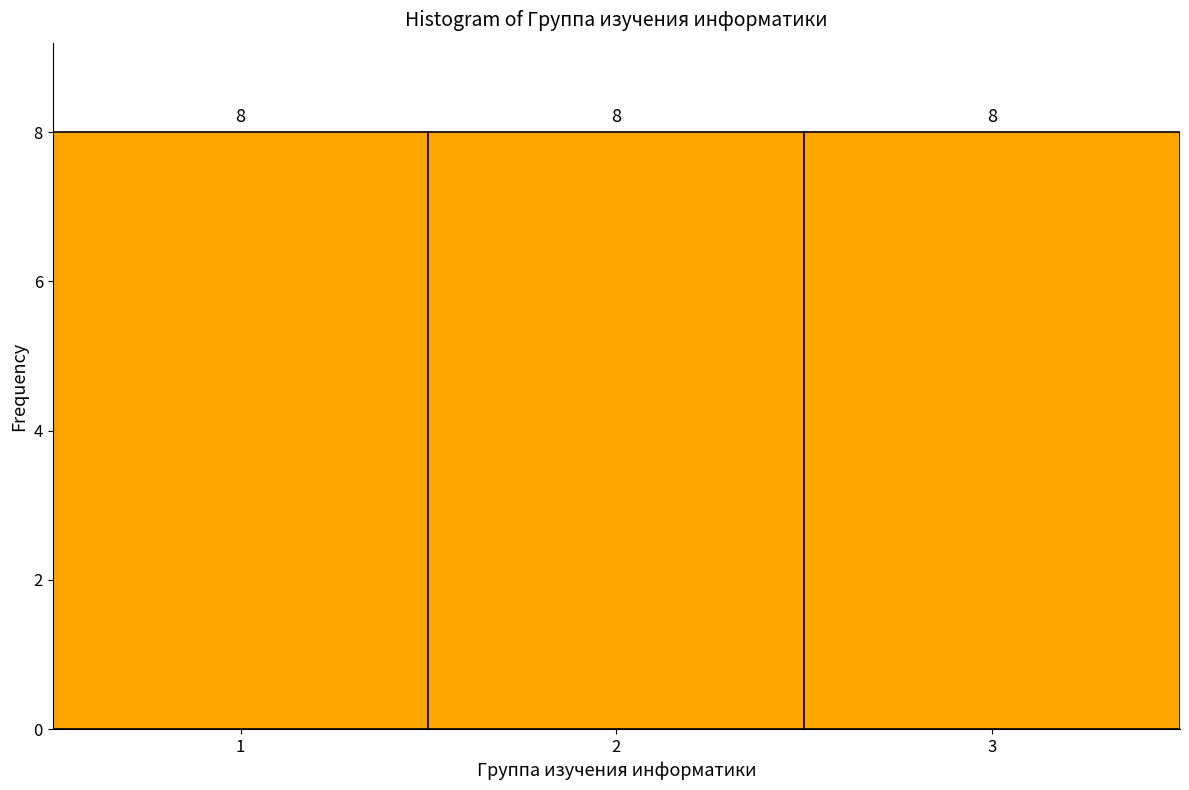

Reading left to right, list every bar in this chart as the range it spans on the x-axis followed by its height.

0.5 to 1.5: 8
1.5 to 2.5: 8
2.5 to 3.5: 8